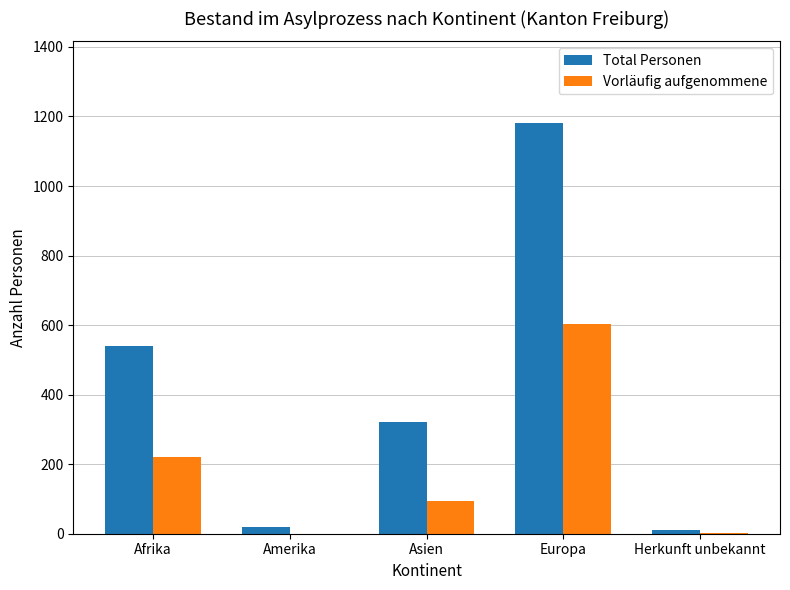

Are the bars grouped side by side (vs. stacked)?

Yes